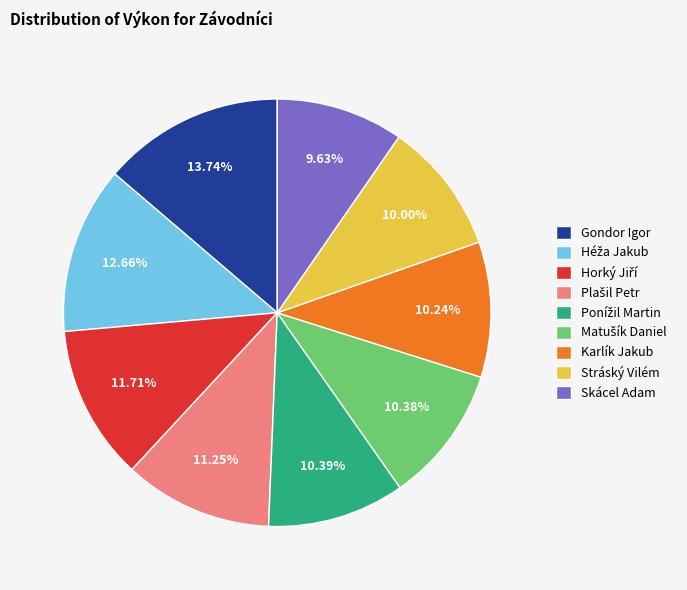

To the nearest percent, what percentage of the pie is Karlík Jakub?

10%